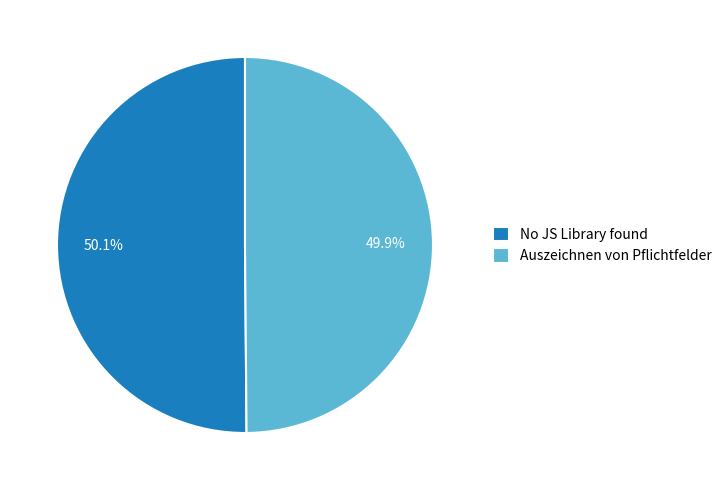

To the nearest percent, what is the combined percentage of No JS Library found and Auszeichnen von Pflichtfelder?

100%